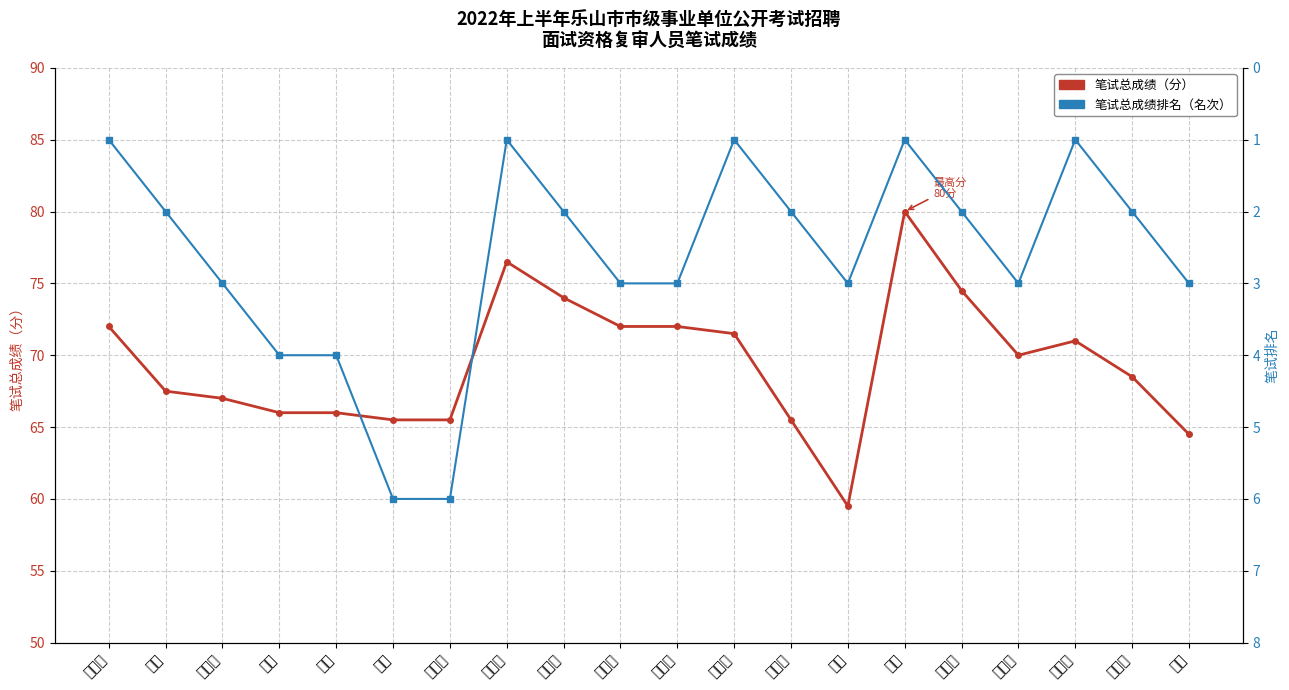

True or false: 笔试总成绩排名 and 笔试总成绩 intersect in this chart.

False